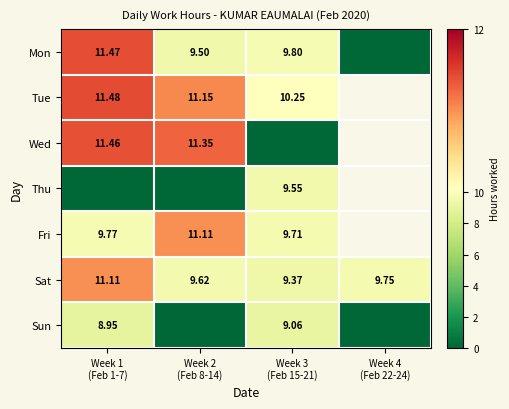

Rank the categories by Mon value from lowest to highest.

Week 4 (Feb 22-24), Week 2 (Feb 8-14), Week 3 (Feb 15-21), Week 1 (Feb 1-7)